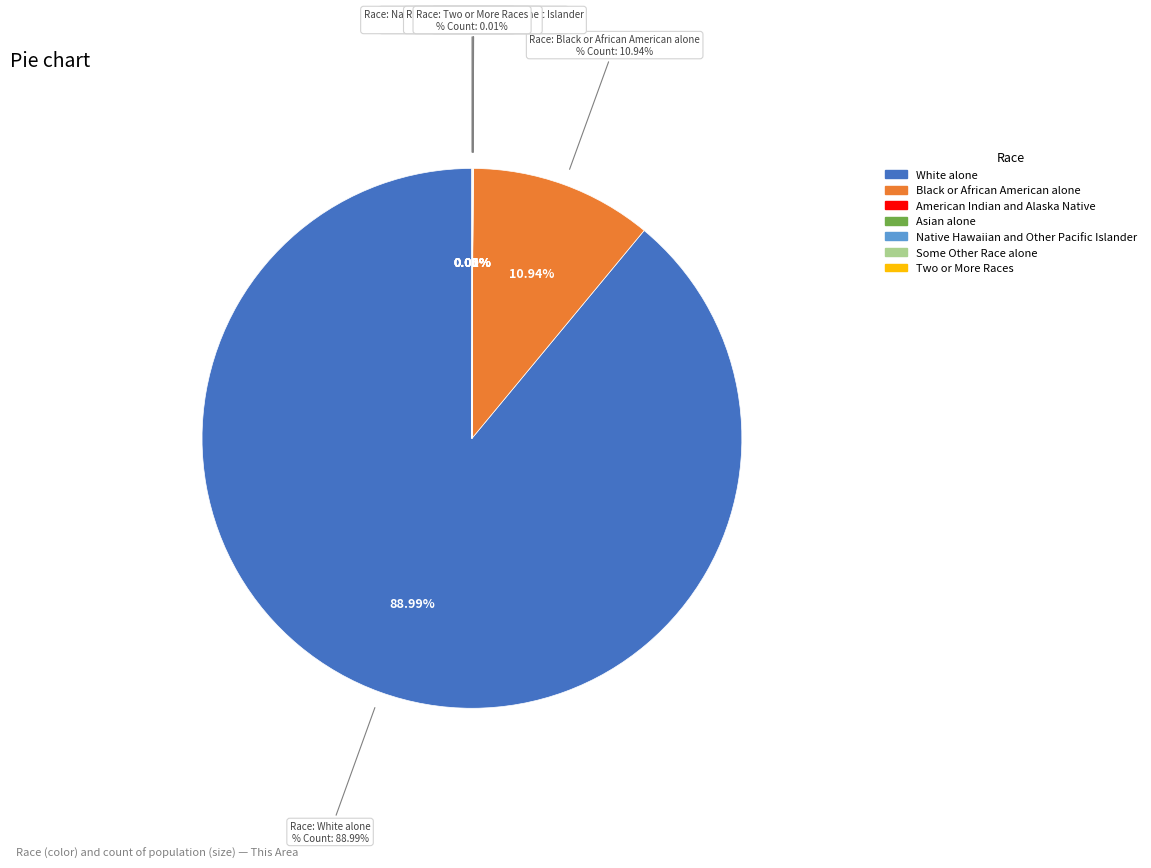

What percentage is NOT represented by Native Hawaiian and Other Pacific Islander?

100.0%